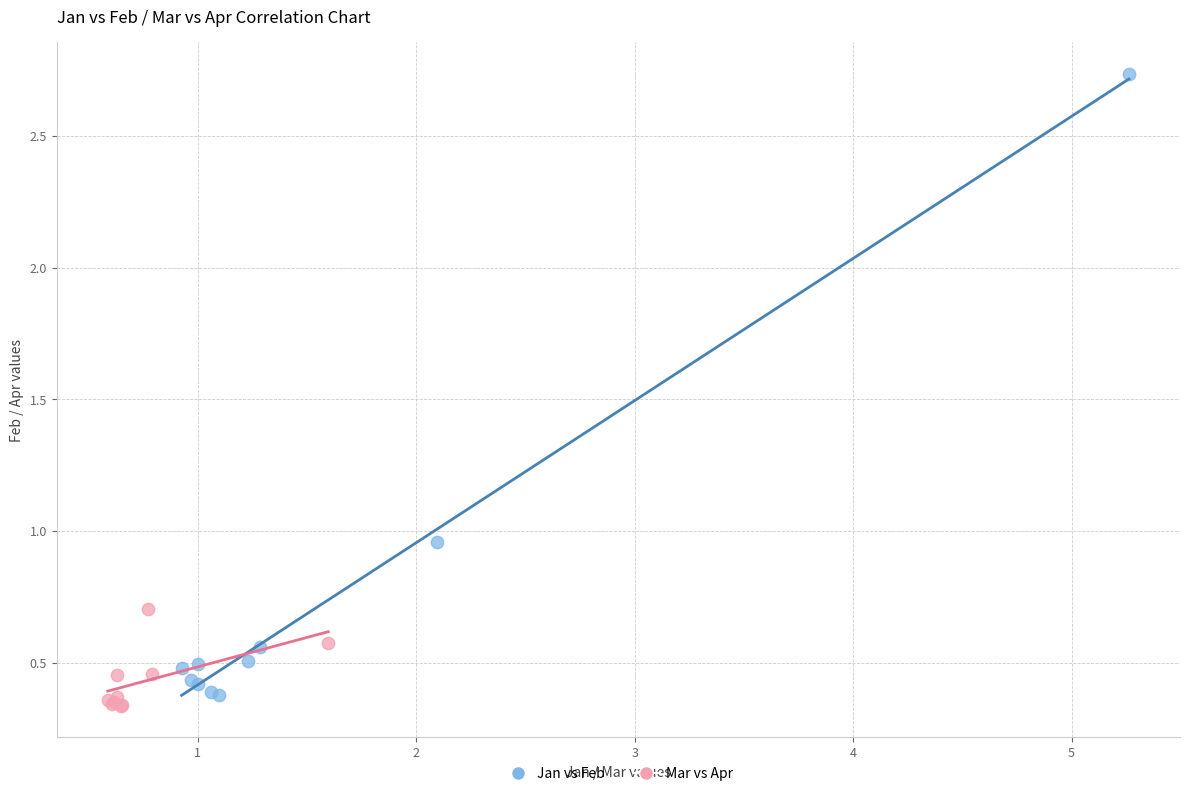

What are all the series names shown in the legend?

Jan vs Feb, Mar vs Apr